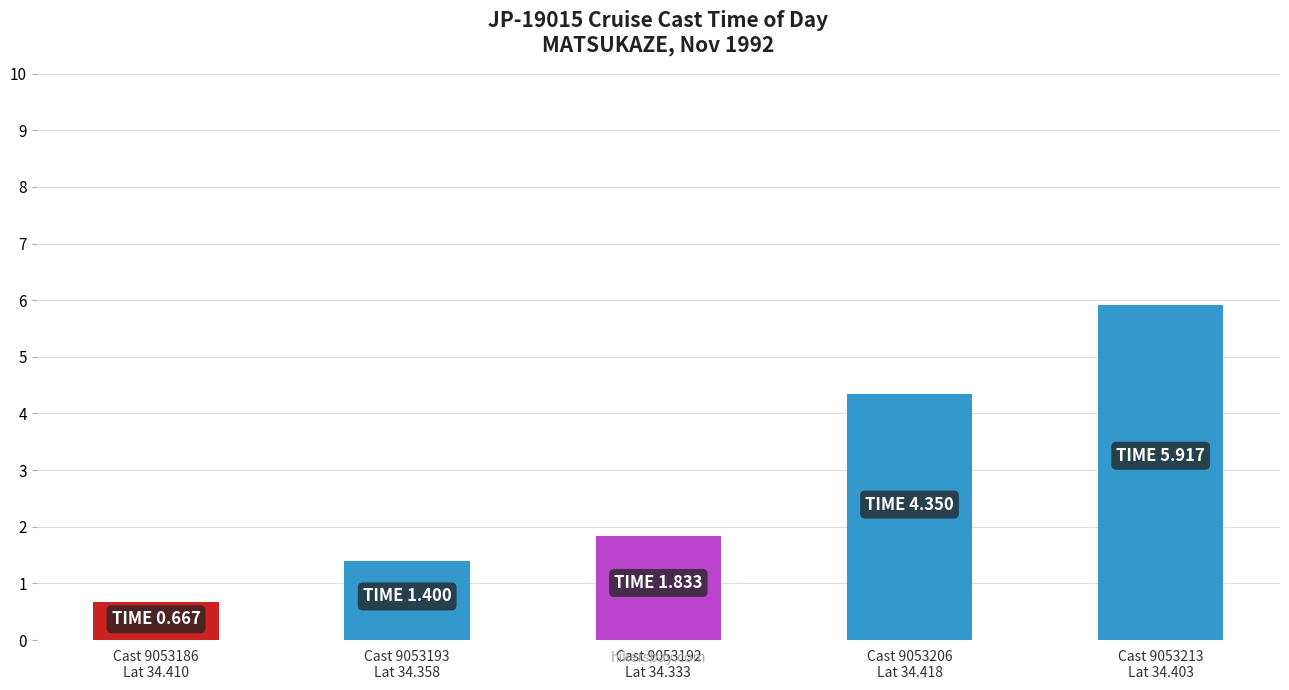

Rank the categories by value from lowest to highest.

Cast 9053186
Lat 34.410, Cast 9053193
Lat 34.358, Cast 9053192
Lat 34.333, Cast 9053206
Lat 34.418, Cast 9053213
Lat 34.403